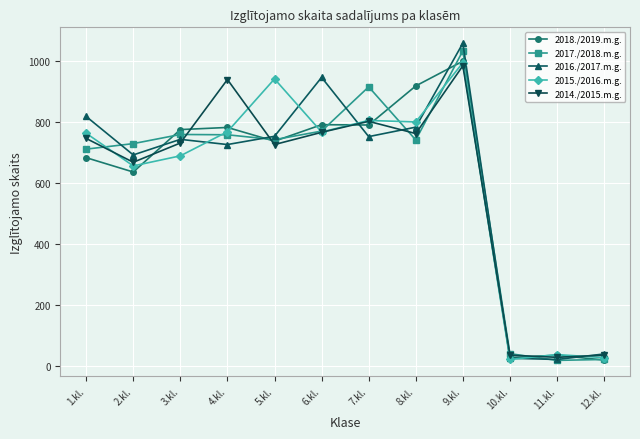

True or false: 2017./2018.m.g. has more than 1 points higher than both neighbors.

True